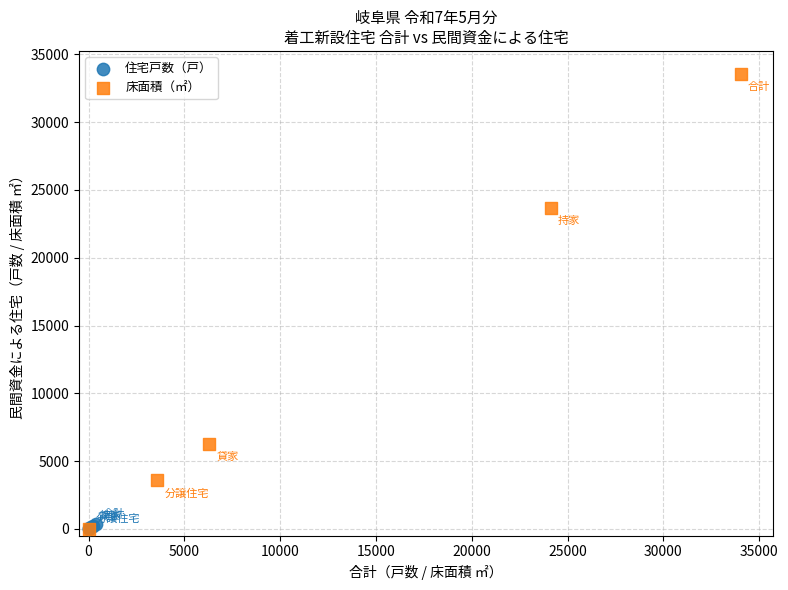

Which series has the largest Y range (max minus min)?

床面積（㎡）